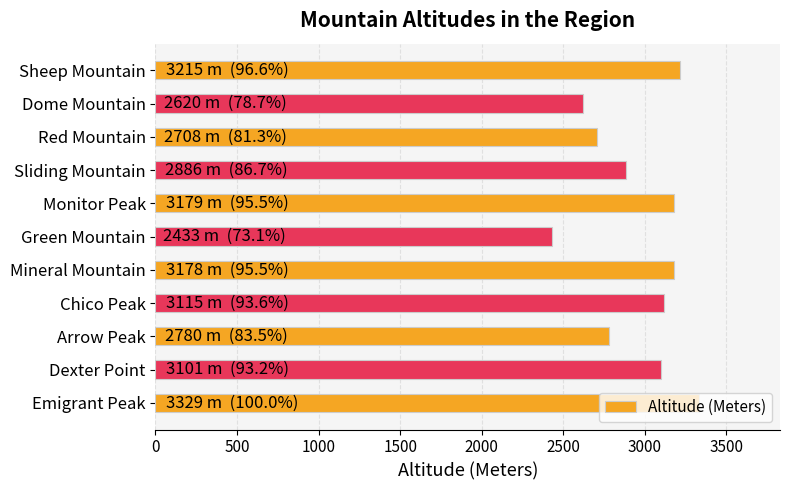

What is the average value?

2959